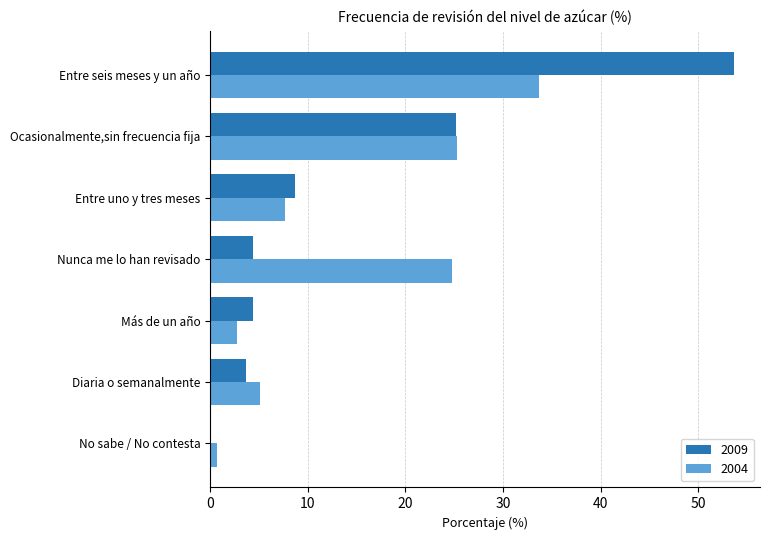

Where is 2009 nearest to the value 26?

Ocasionalmente,sin frecuencia fija